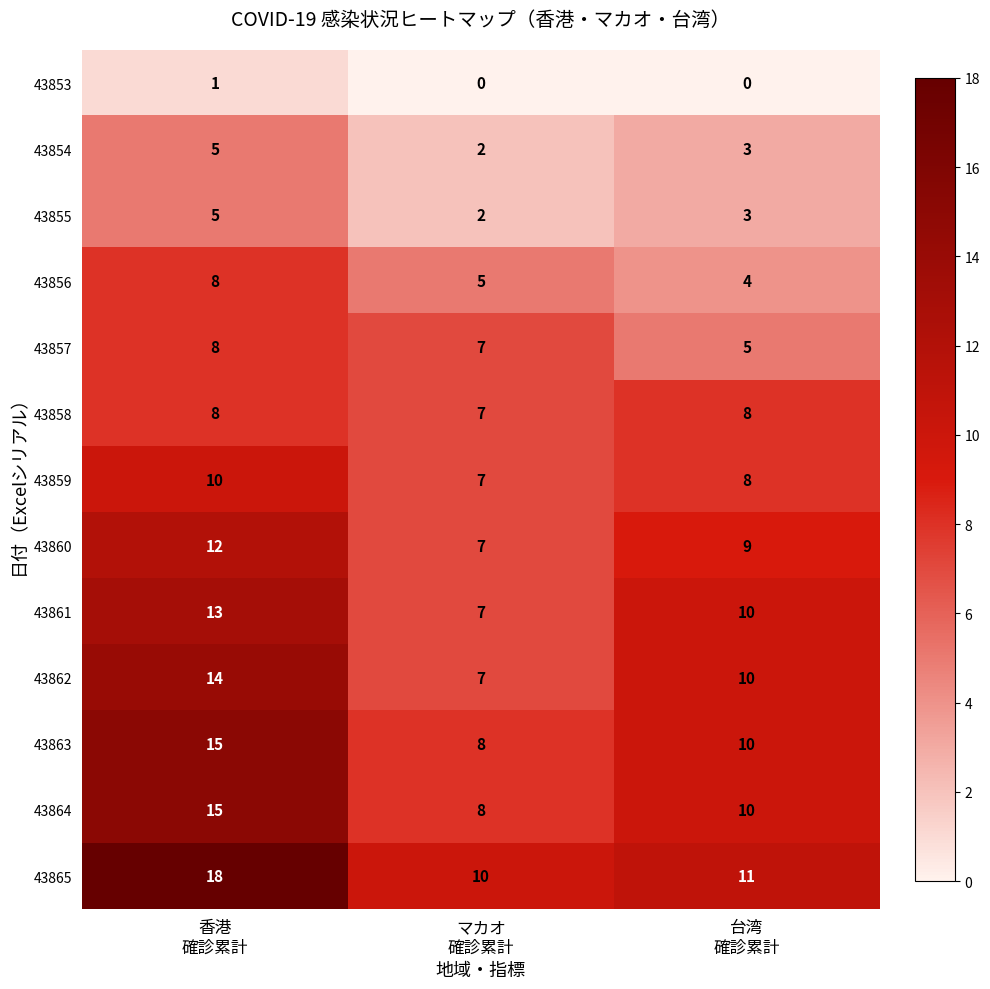

Which series has the widest spread of values?

43865